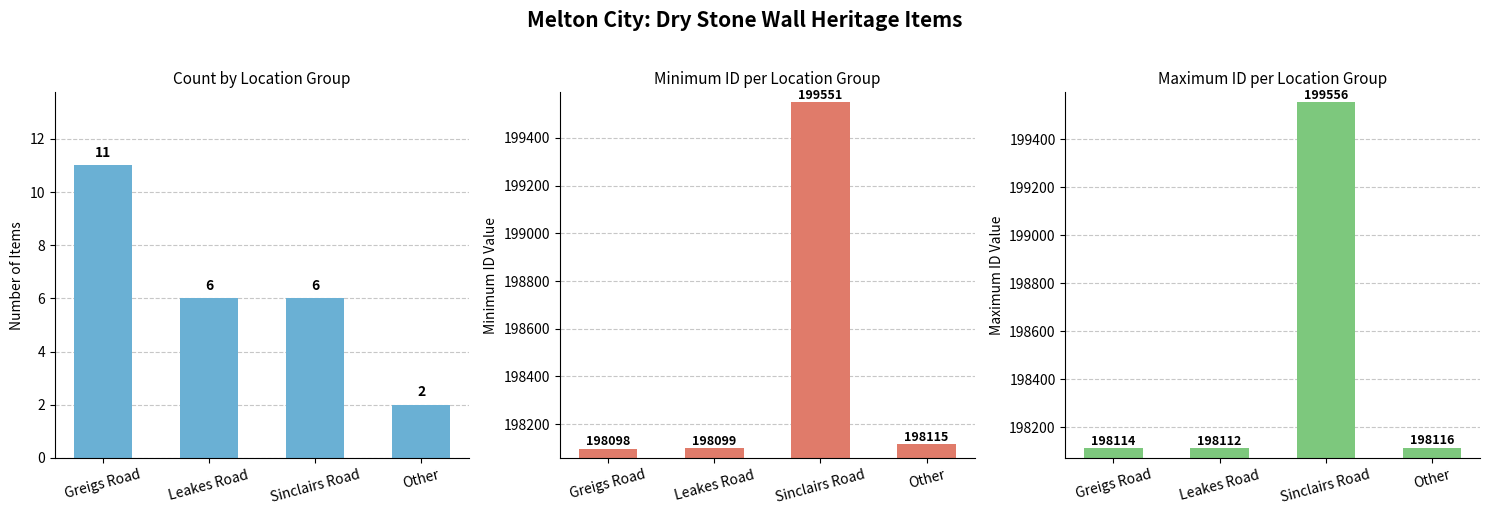

Between Leakes Road and Greigs Road, which is larger?

Greigs Road